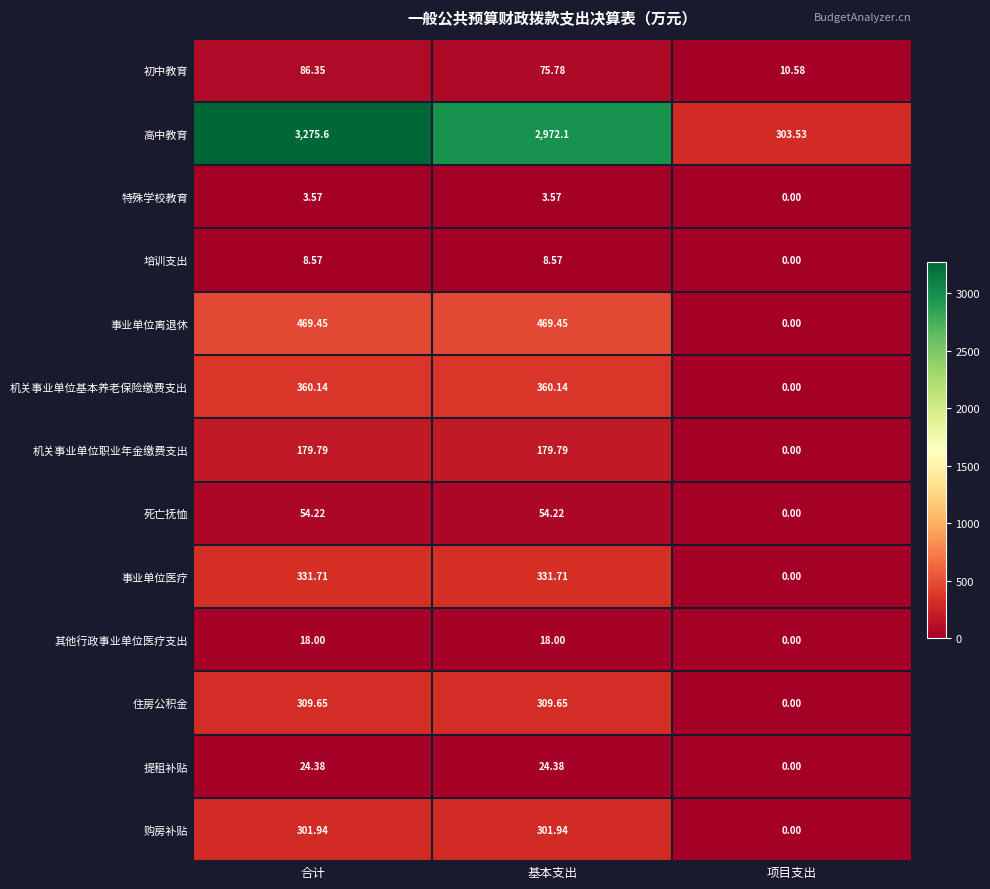

At which category is the sum across all series the highest?

合计